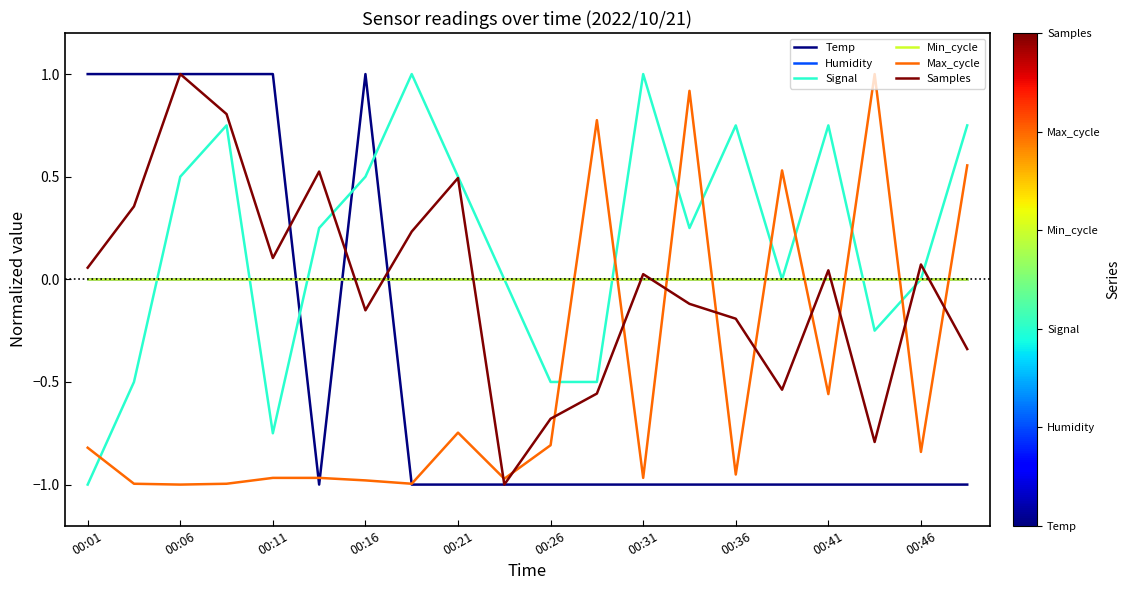

Does the chart display data point markers on the line(s)?

No